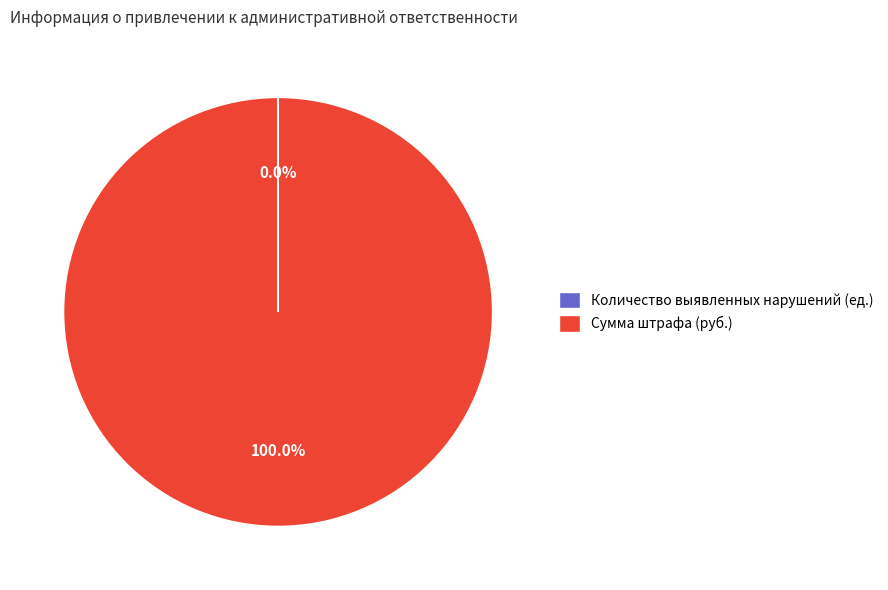

Is Сумма штрафа (руб.) the majority of the pie?

Yes